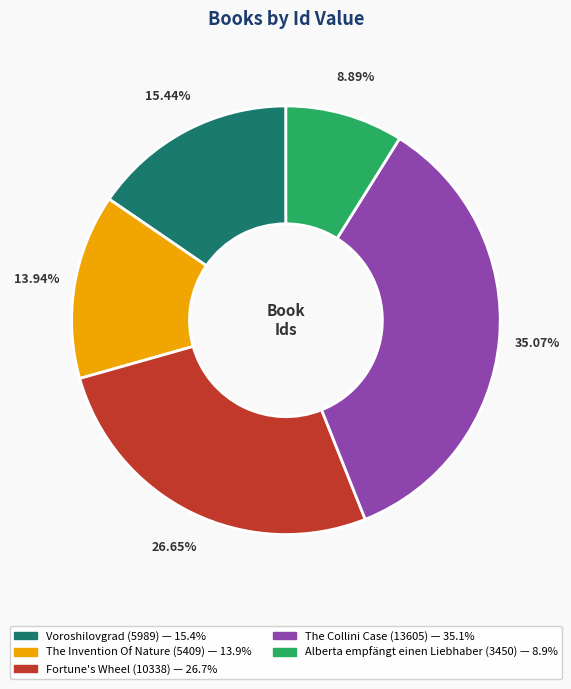

To the nearest percent, what is the difference between the largest and smallest slice percentages?

26%